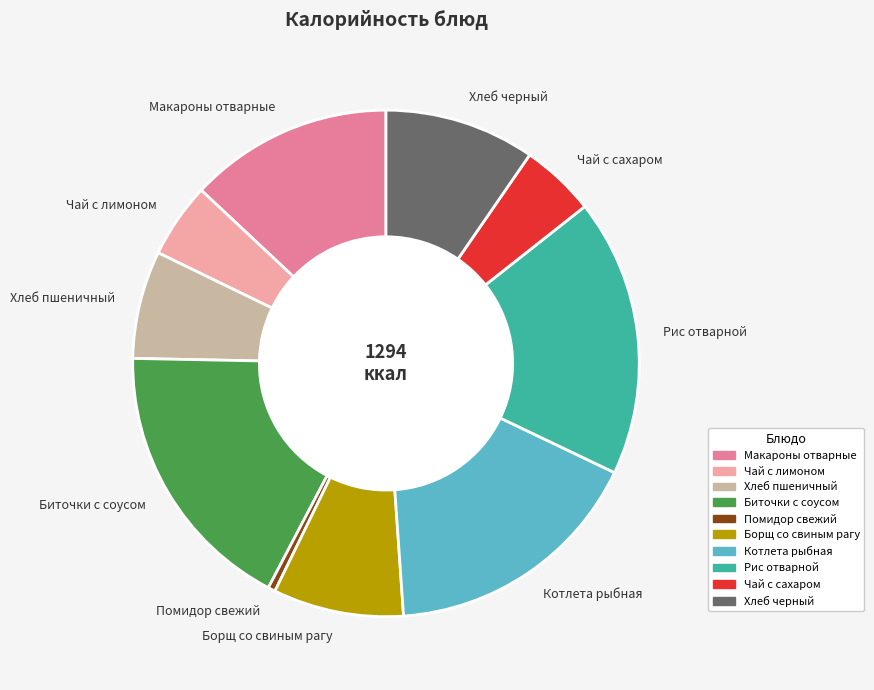

Is there any slice that represents more than half of the pie?

No